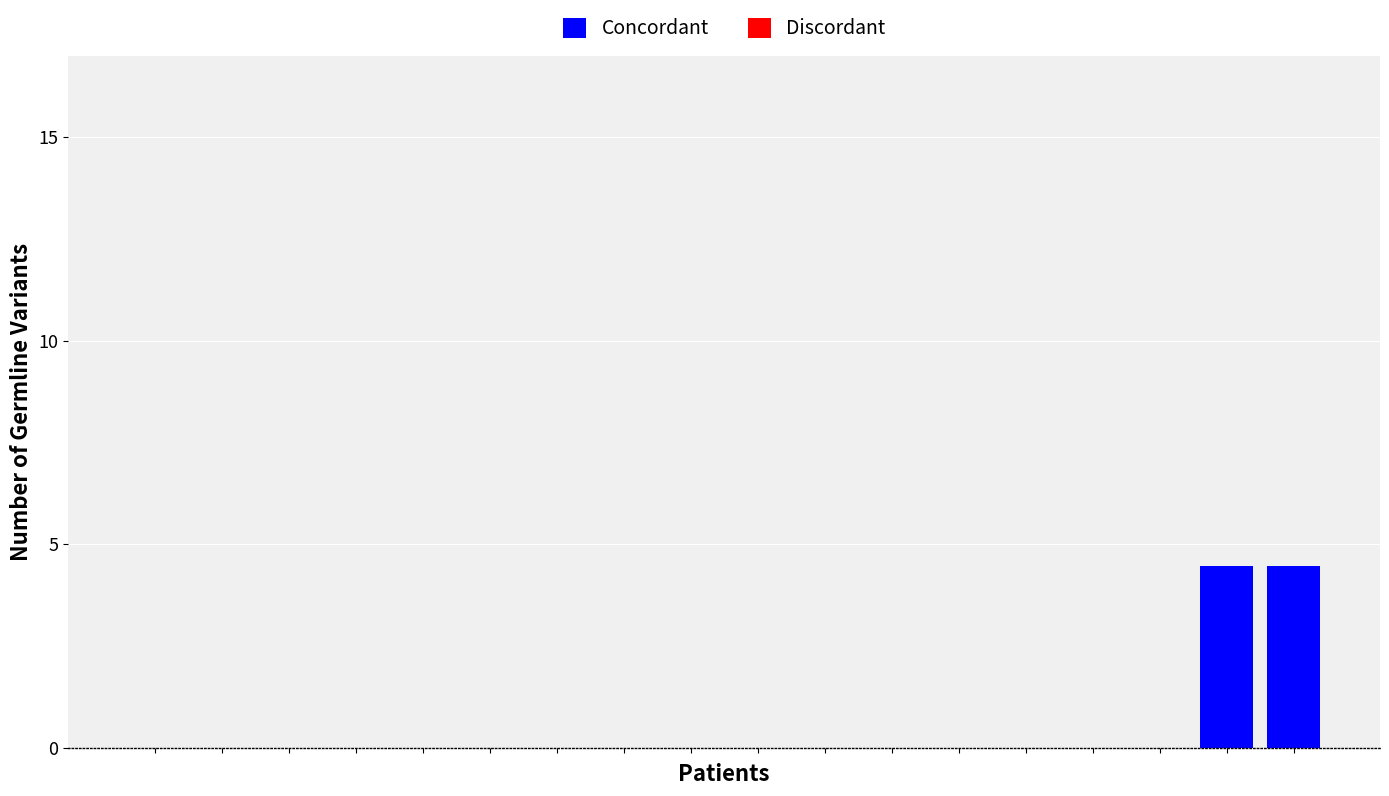

What is the greatest value displayed?

4.5